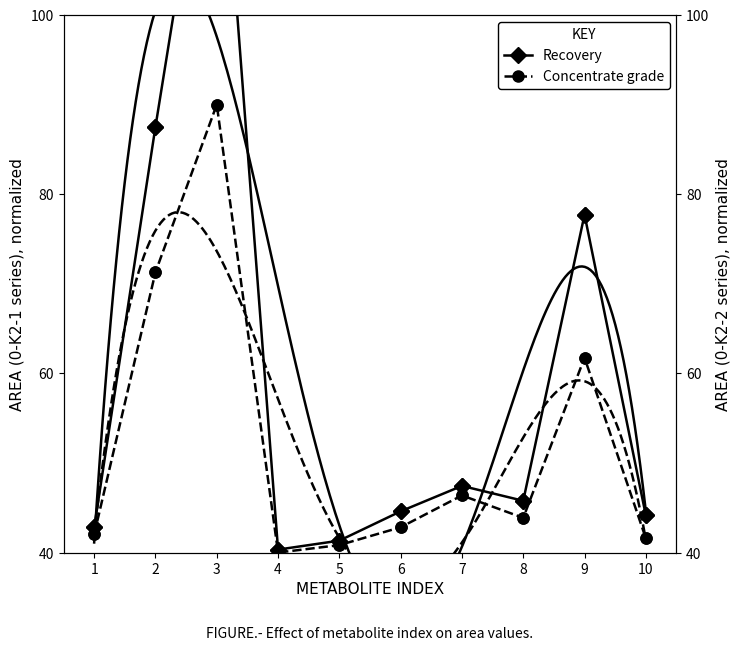

The value of Recovery at 5 is 41.3. True or false?

True